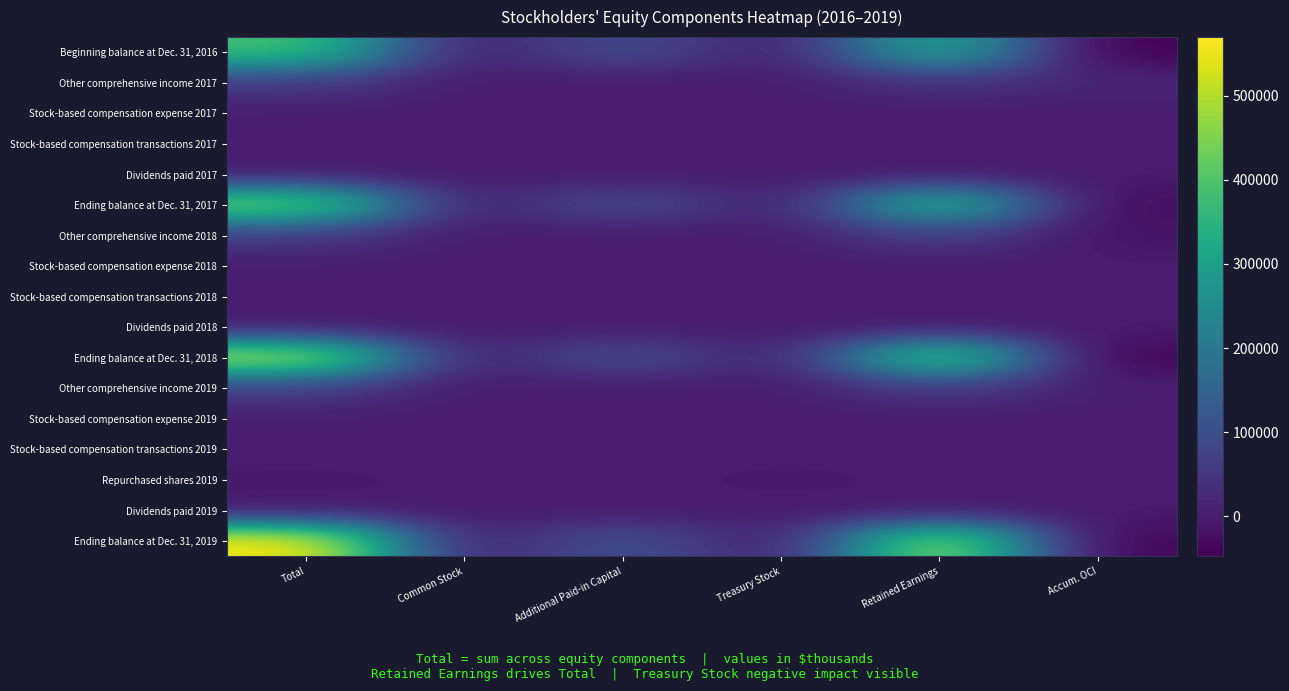

At which category is the sum across all series the highest?

Total